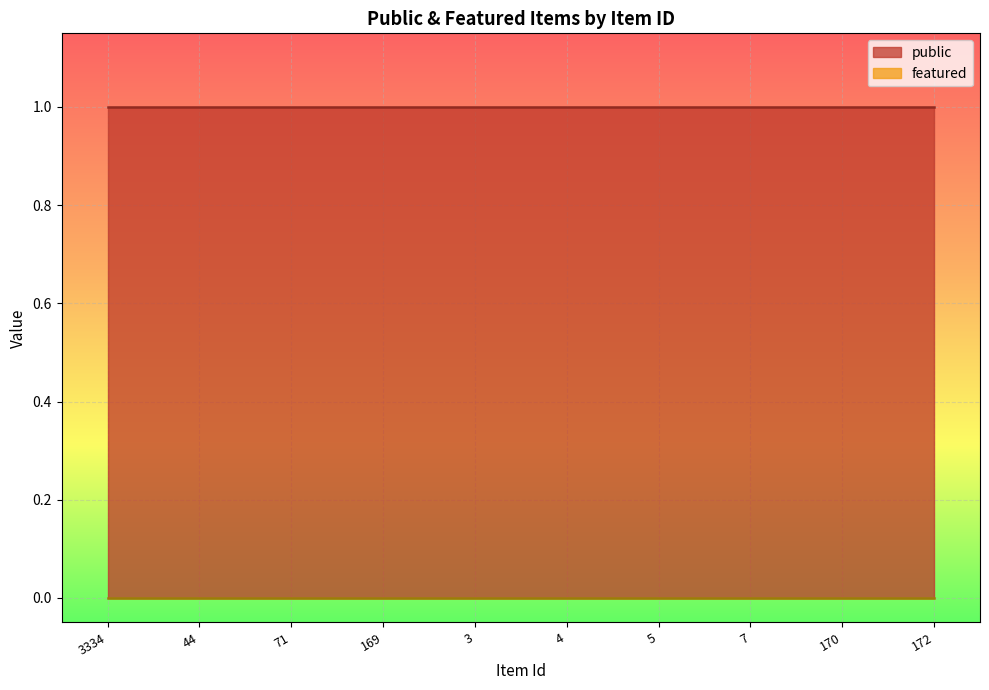

Where is public nearest to the value 1?

3334